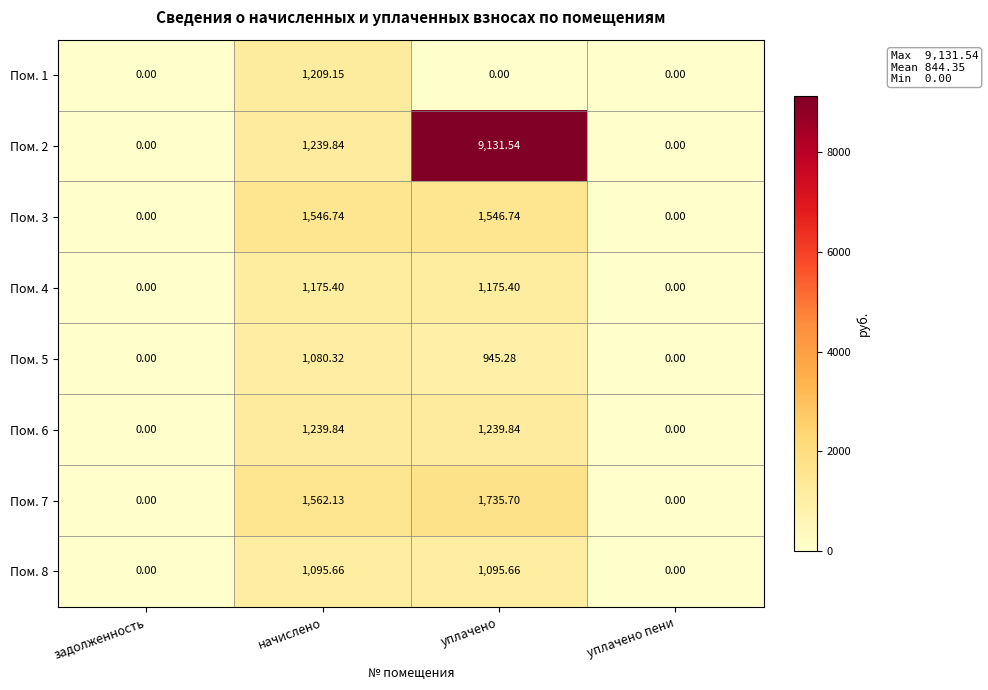

Which label corresponds to the largest value in the chart?

уплачено